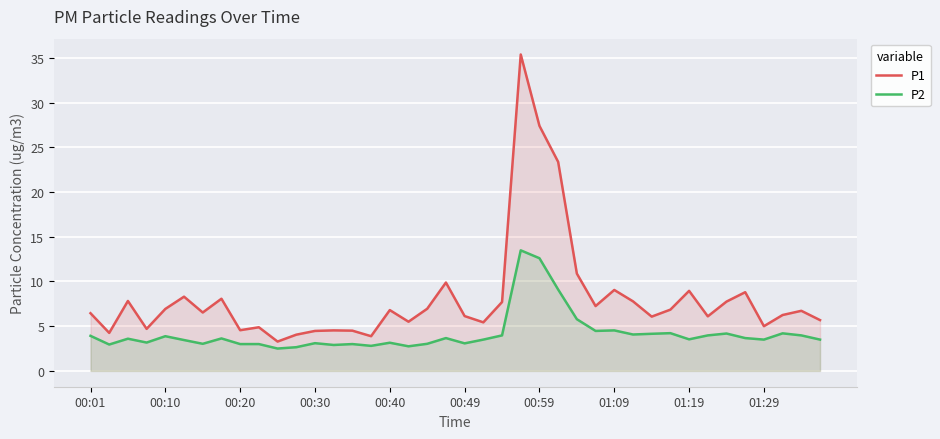

True or false: P2 has a value of 3.9 at 00:10.

True